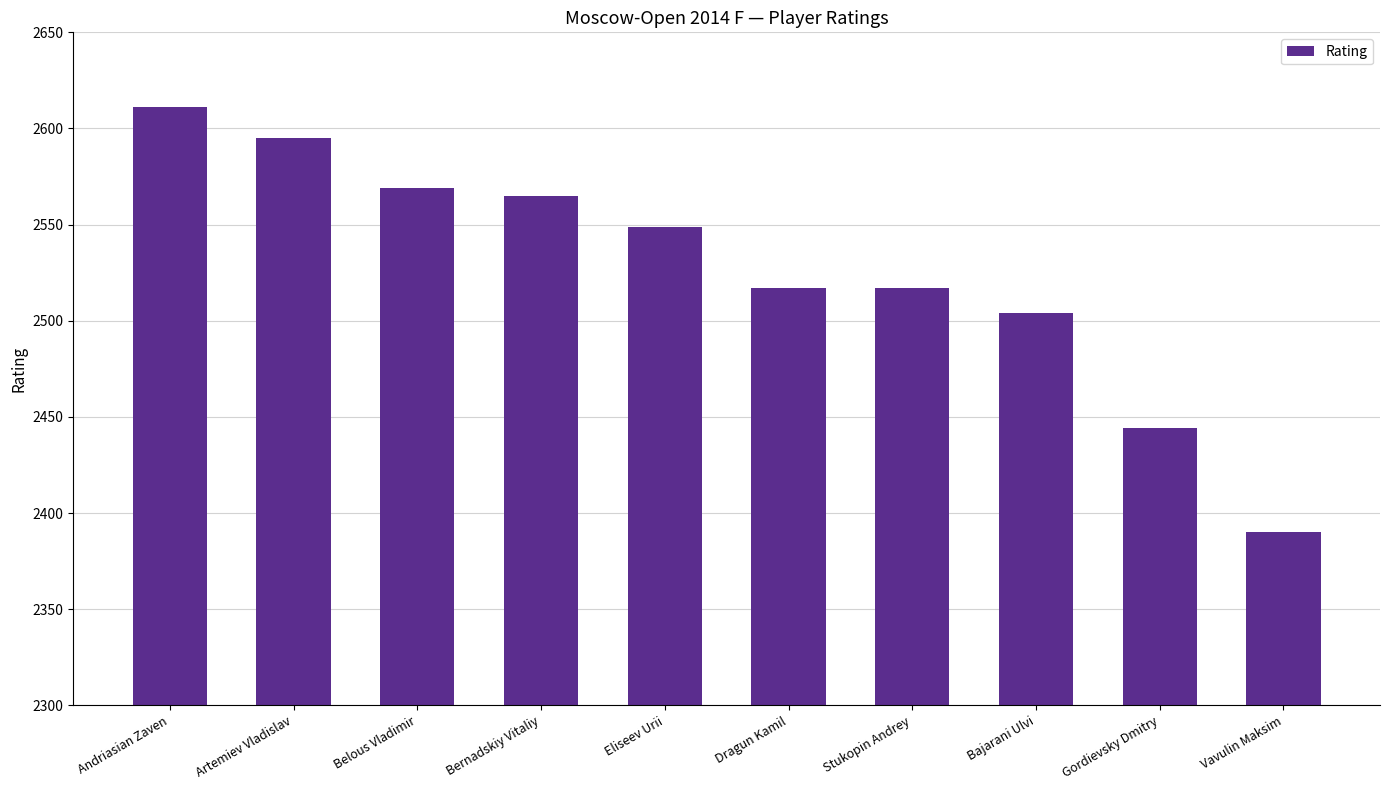

What is the change in value from Bernadskiy Vitaliy to Gordievsky Dmitry?

-121